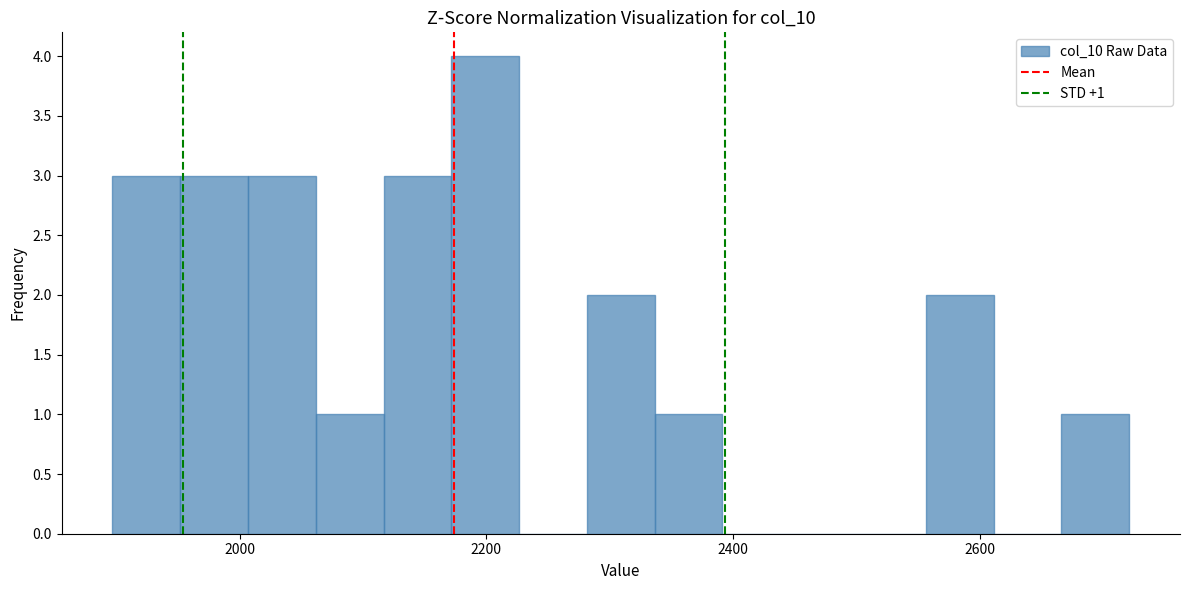

Read against the x-axis, roughly where is the centre of the tallest bar?

2200